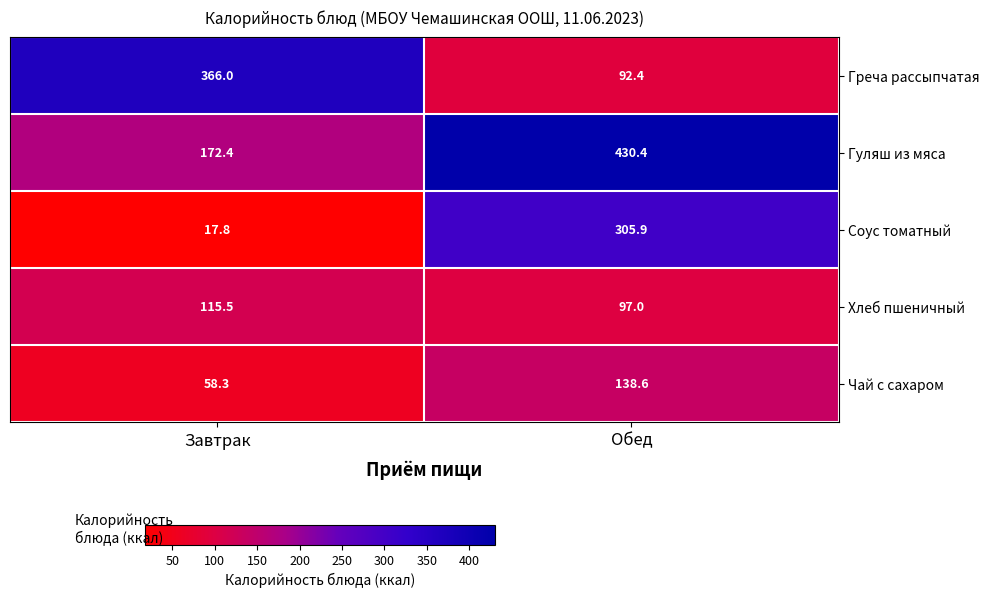

Reading right to left, list all the values displayed in this chart.

Греча рассыпчатая: 92.4	366.0
Гуляш из мяса: 430.4	172.4
Соус томатный: 305.9	17.8
Хлеб пшеничный: 97.0	115.5
Чай с сахаром: 138.6	58.3